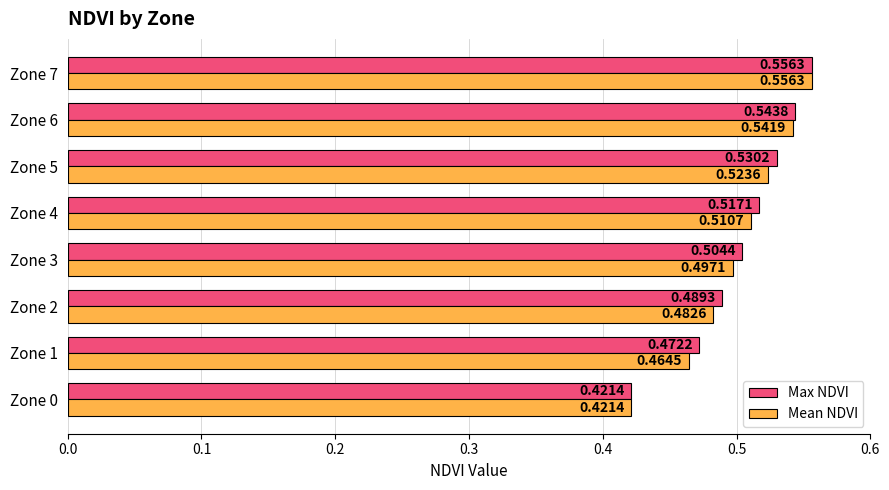

How many data points does each series have?

8